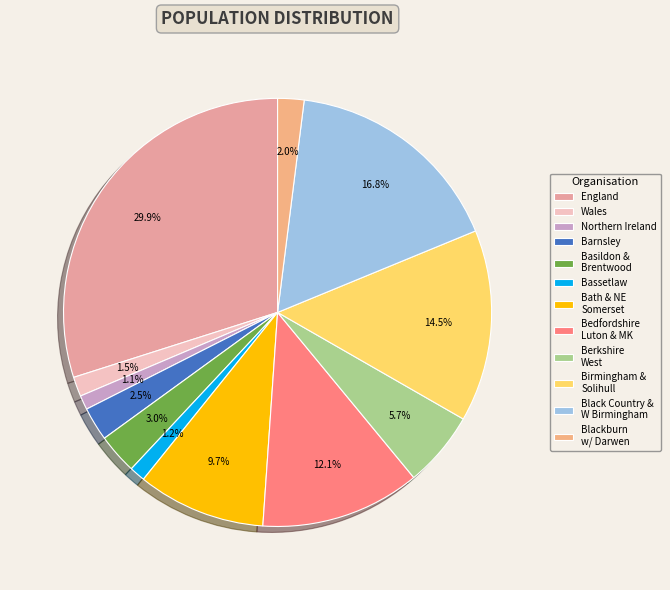

Rank the categories by value from highest to lowest.

England, Black Country and West Birmingham, Birmingham and Solihull, Bedfordshire Luton and Milton Keynes, Bath and North East Somerset, Berkshire West, Basildon and Brentwood, Barnsley, Blackburn with Darwen, Wales, Bassetlaw, Northern Ireland